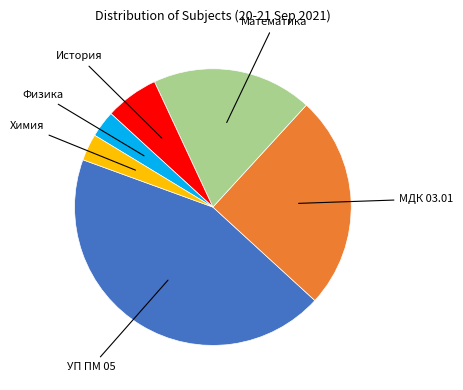

Does any single category account for the majority?

No